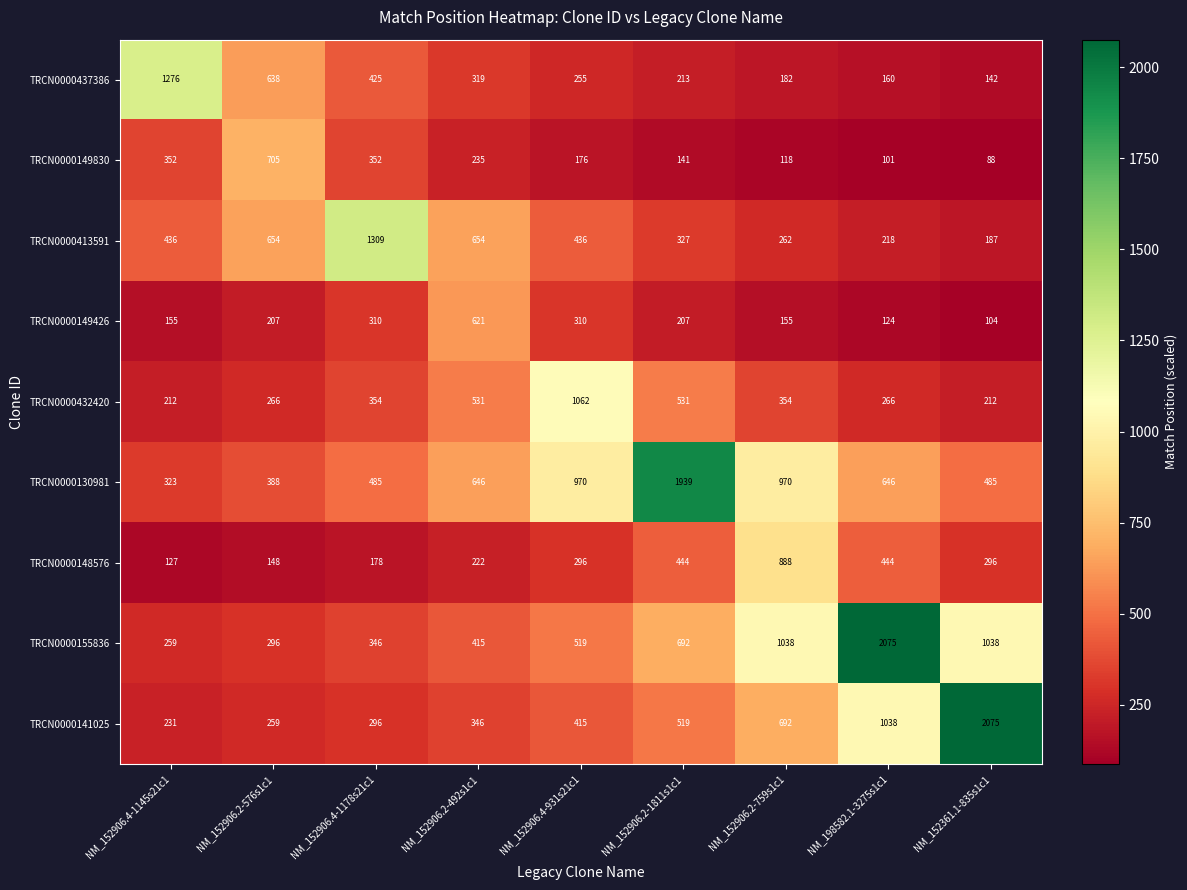

Which series has the largest total across all categories?

TRCN0000130981